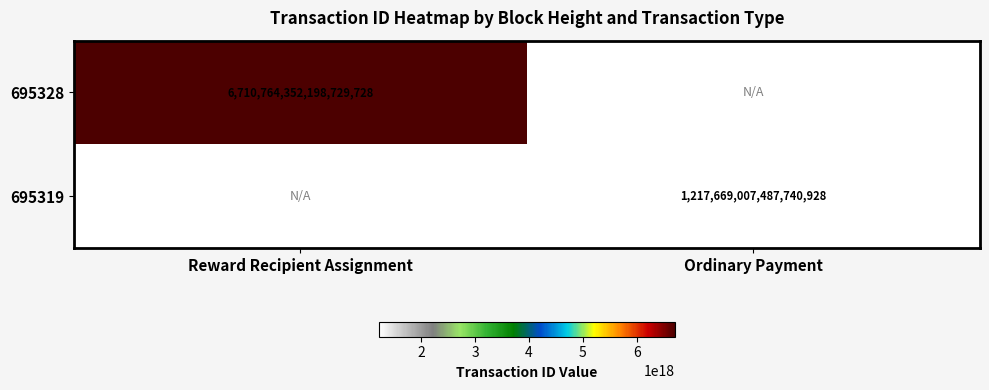

How many distinct data groups are displayed?

2